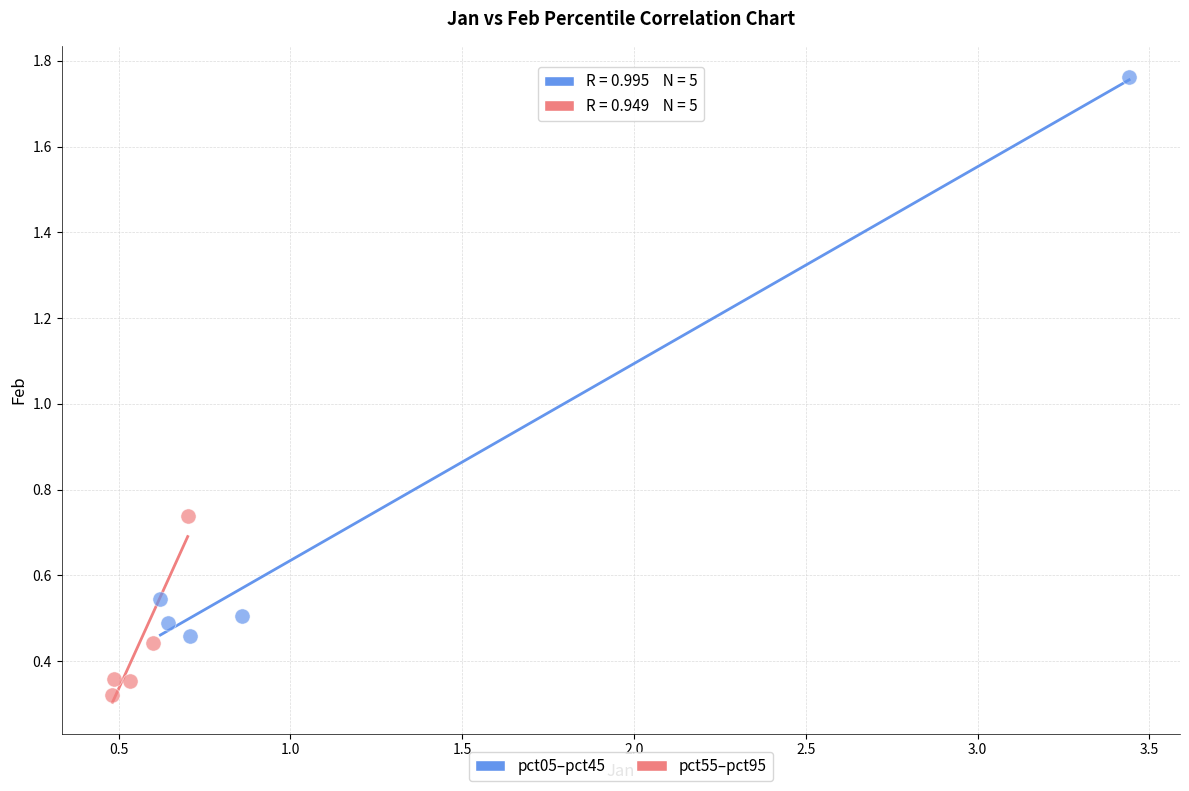

Which series reaches the maximum Y coordinate?

pct05–pct45